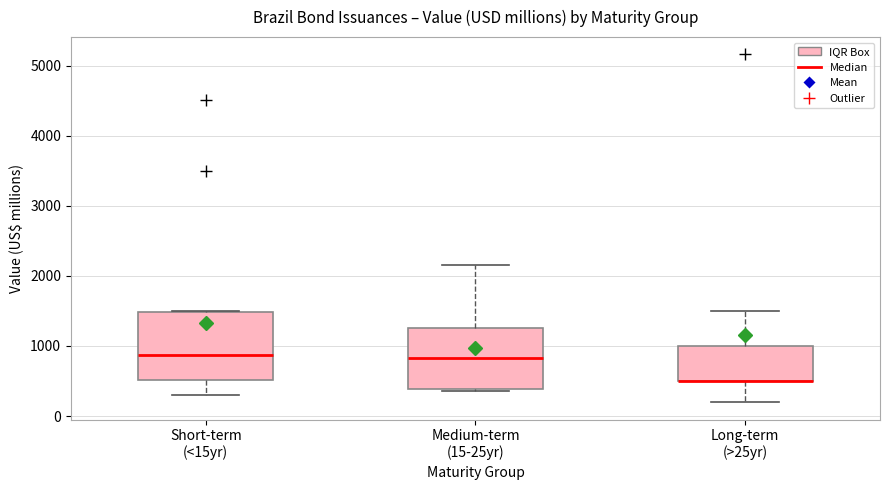

Reading left to right, transcribe this box plot: for each box, give where its median line is, the range the box spans, and where its two whiskers end, as read against the y-axis. The values are not printed on the chart, so give them approximately, as read against the axis.

Short-term (<15yr): median 900, box 500 to 1500, whiskers 300 to 1500
Medium-term (15-25yr): median 800, box 400 to 1300, whiskers 400 (just below the box's lower edge) to 2200
Long-term (>25yr): median 500 (drawn on the box's lower edge), box 500 to 1000, whiskers 200 to 1500